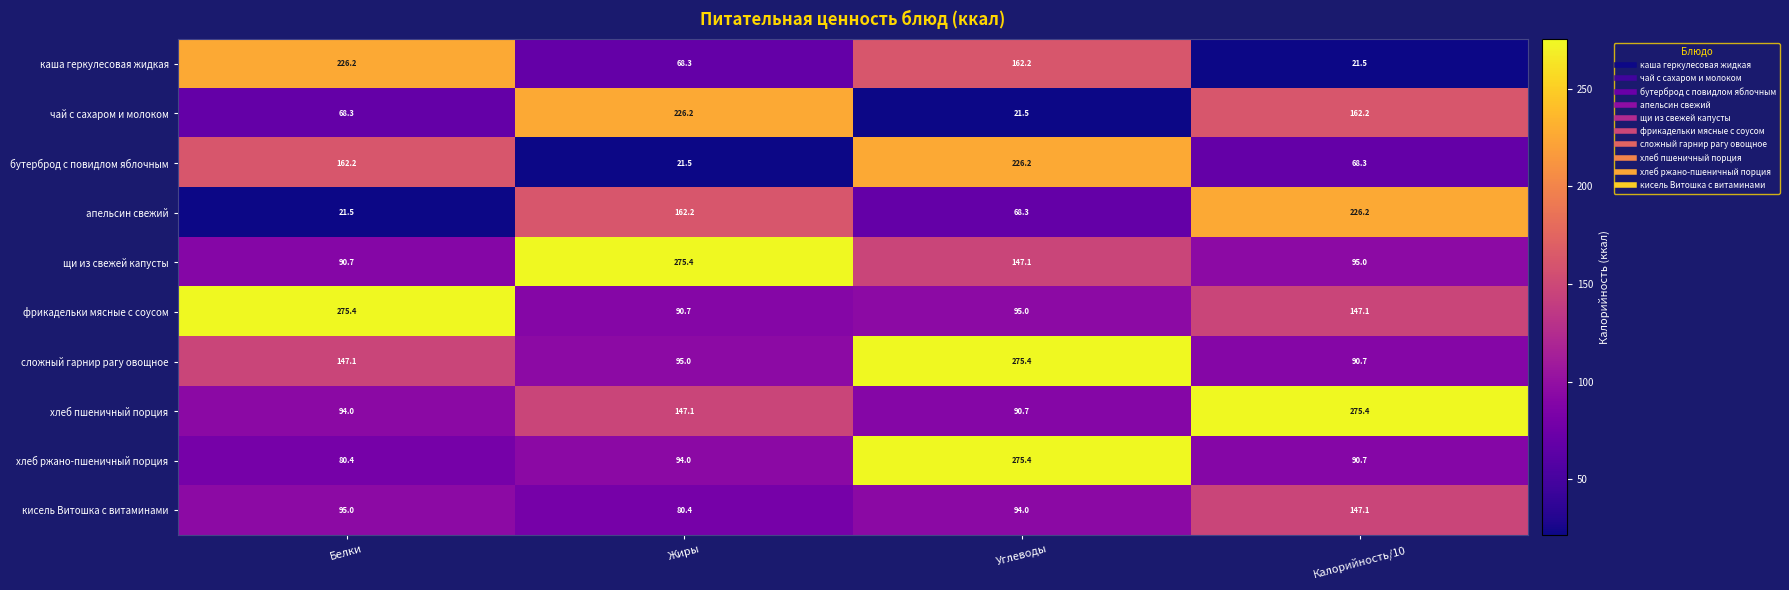

What value does the каша геркулесовая жидкая series have at Калорийность/10?

21.5